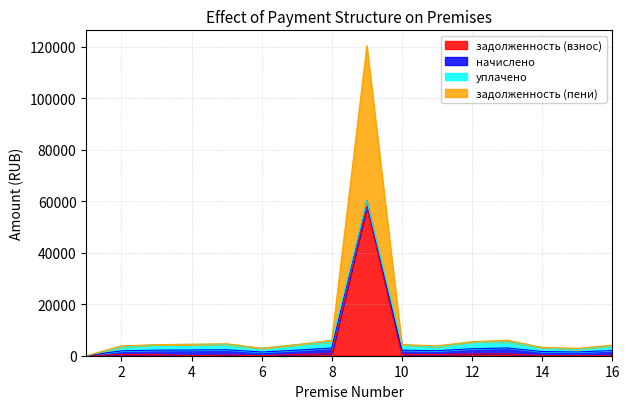

The задолженность (взнос) series shows 480.2 at 2. True or false?

True